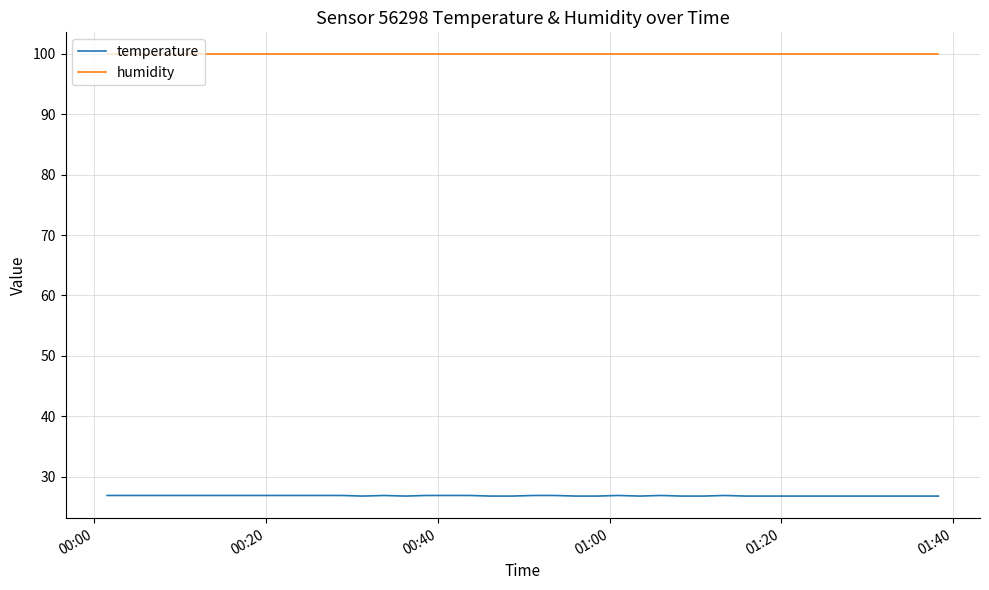

Which series has the largest total across all categories?

humidity